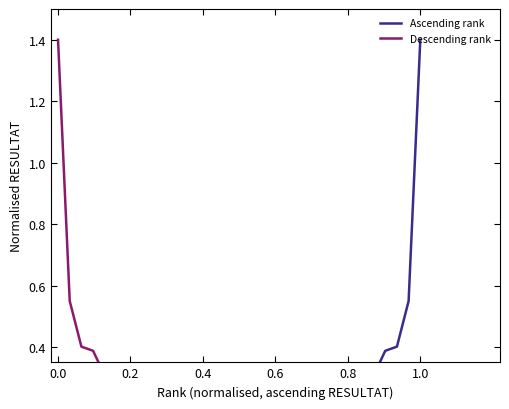

What are all the series names shown in the legend?

Ascending rank, Descending rank